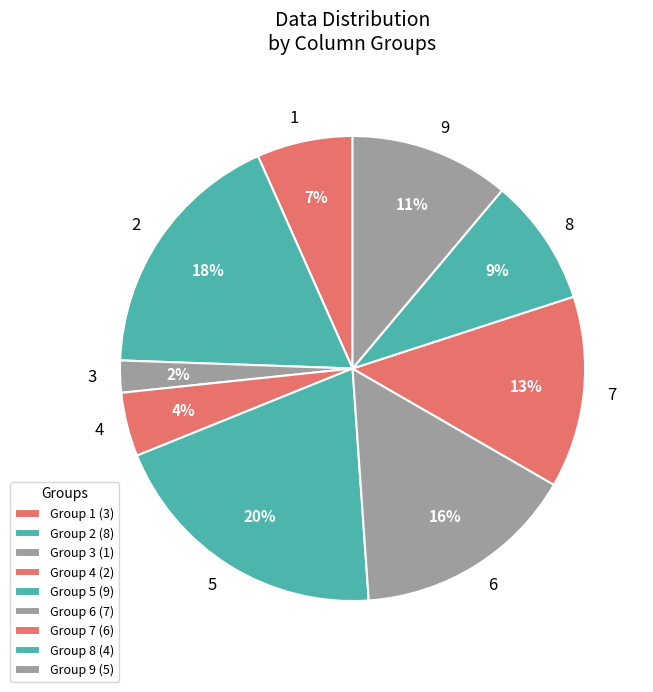

To the nearest percent, what percentage of the pie is 7?

13%